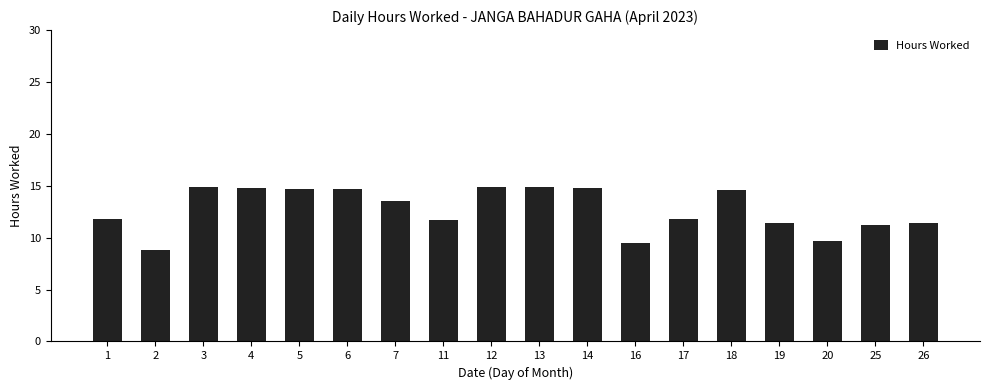

The value at 14 is 14.7. True or false?

True